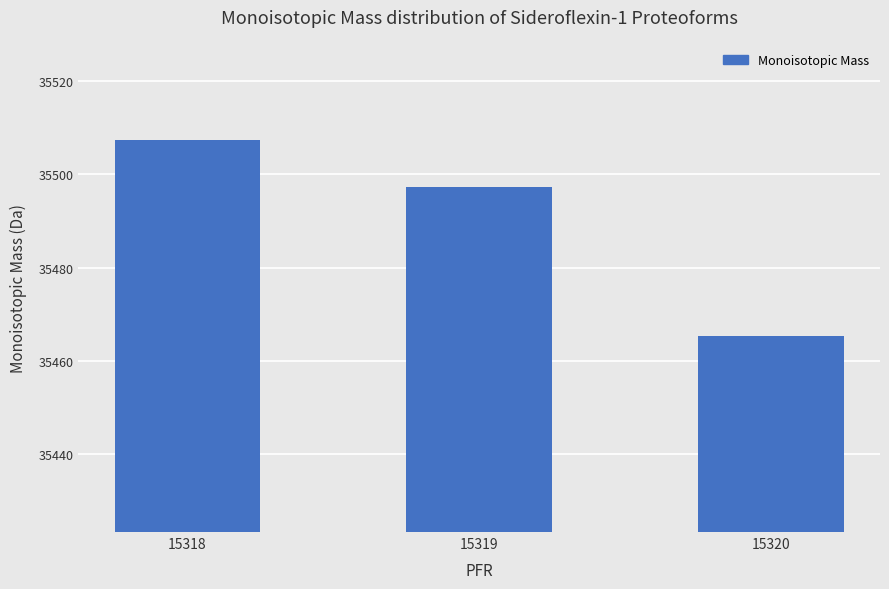

Where does the data first go above 35497?

15318